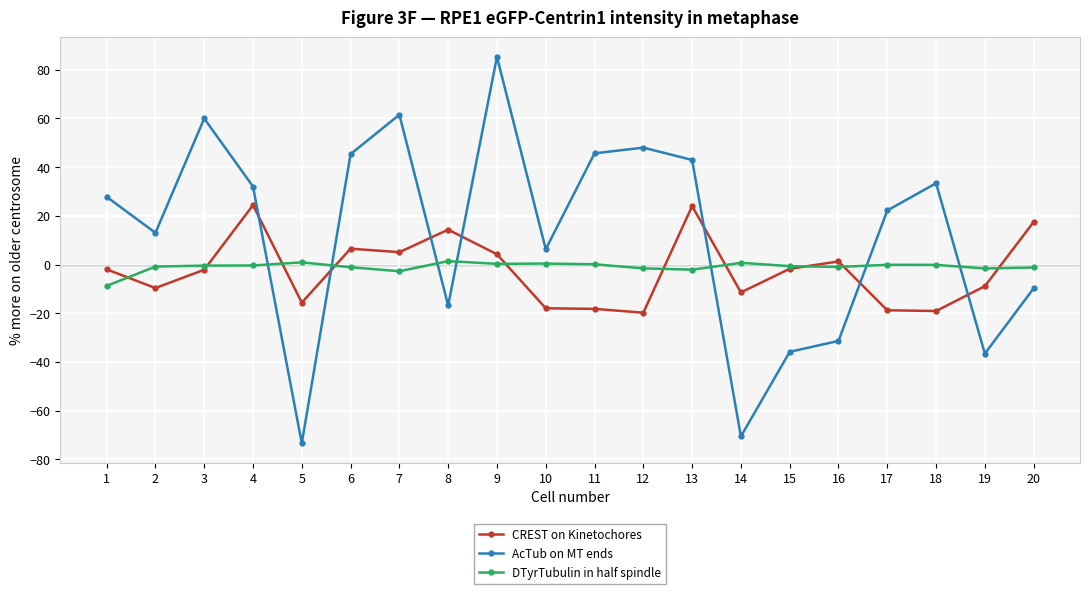

Count the number of categories in the chart.

20